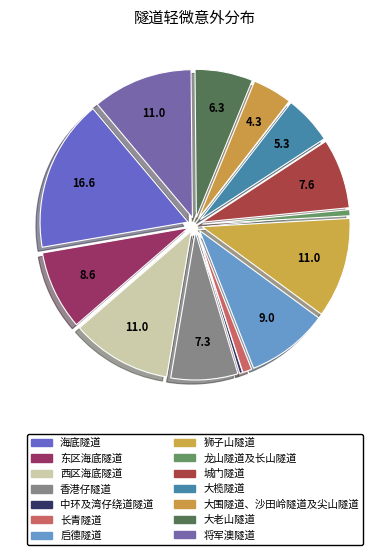

To the nearest percent, what is the average slice percentage?

7%